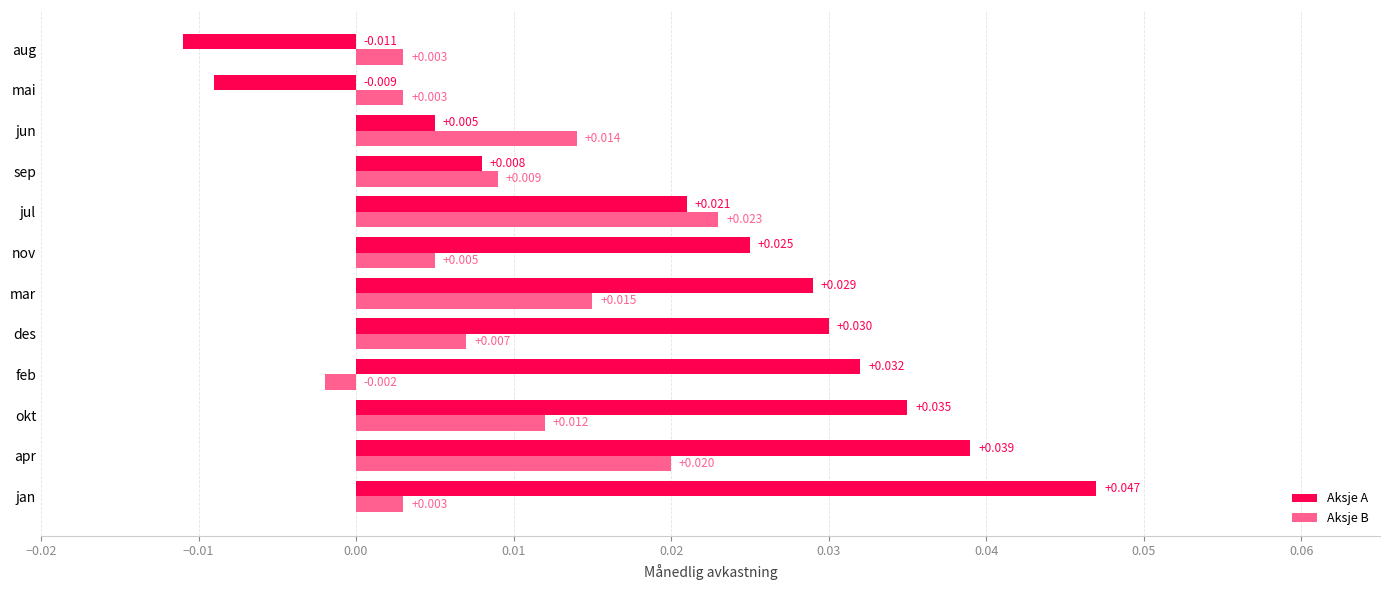

Where is Aksje B nearest to the value 0?

feb